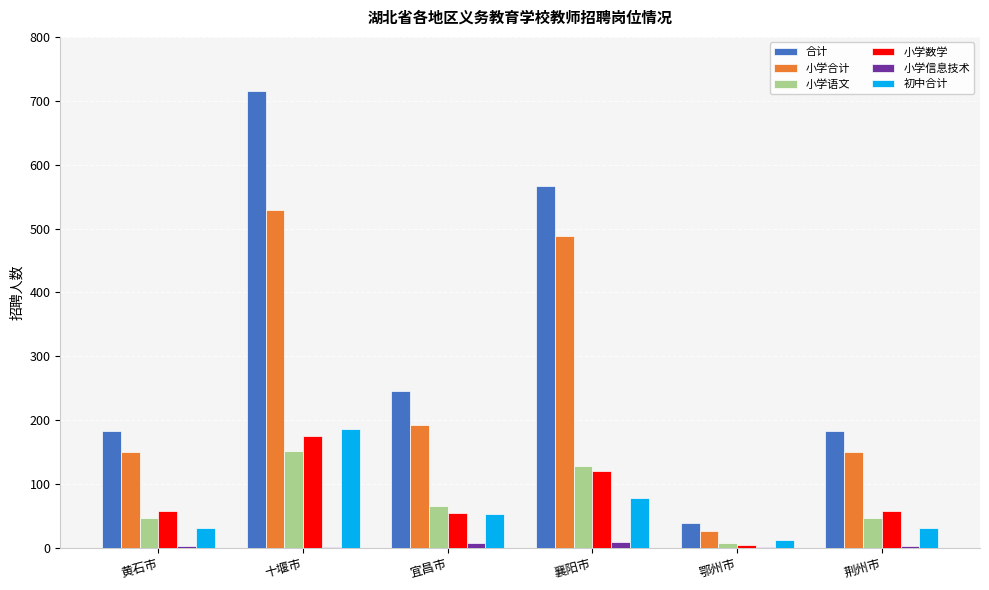

What is the maximum value shown in the chart?

716